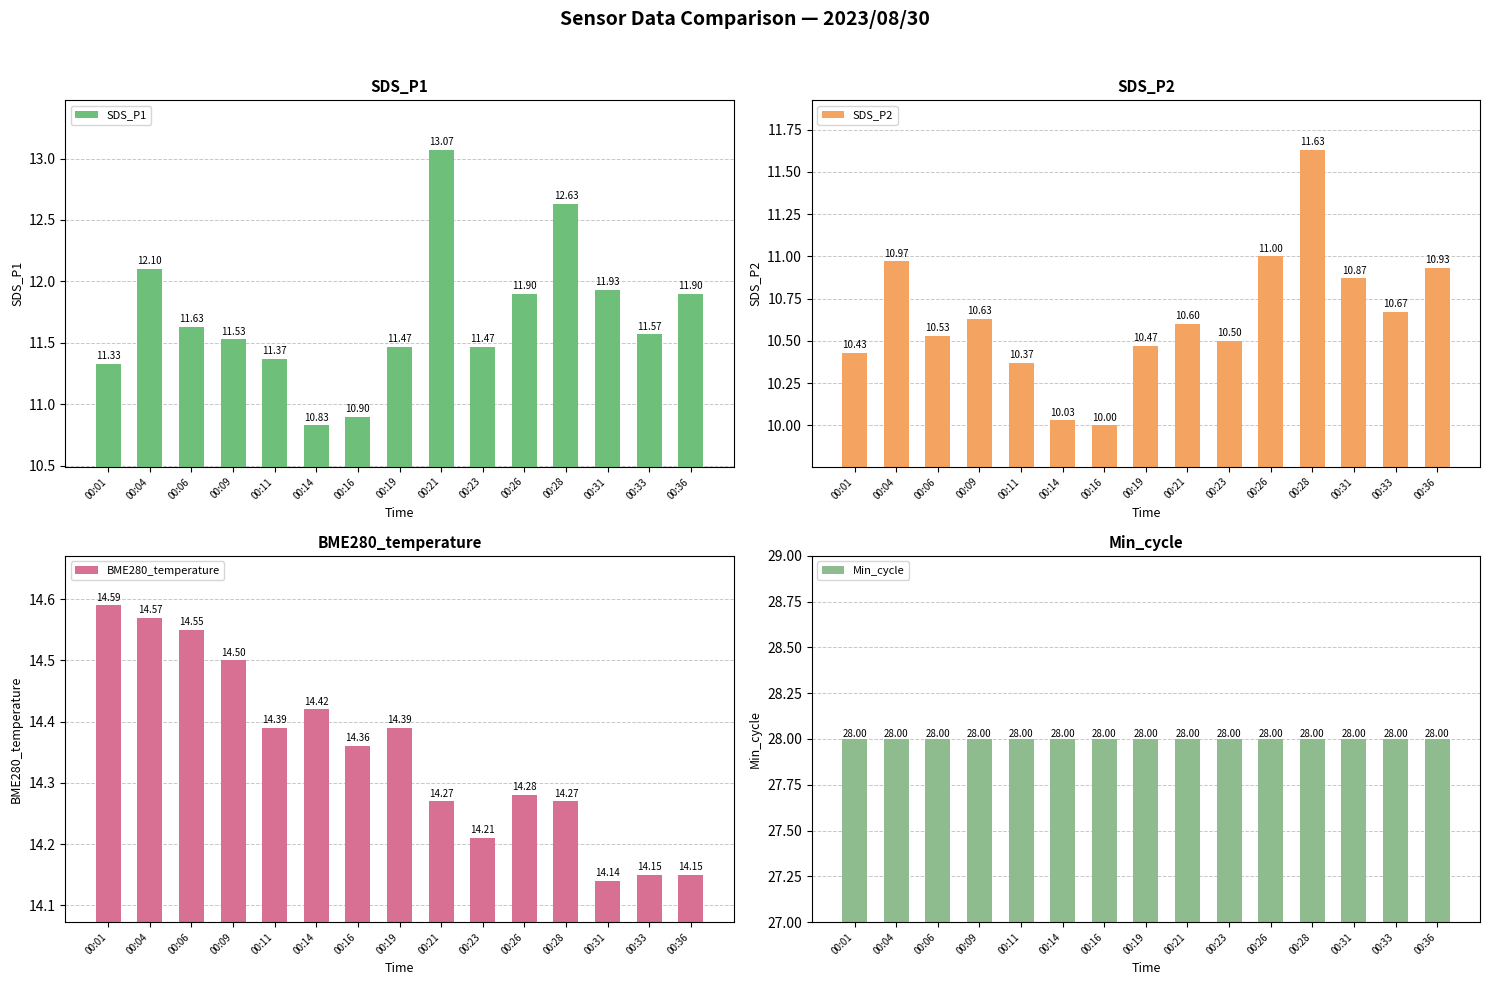

Where is SDS_P1 nearest to the value 11?

00:16